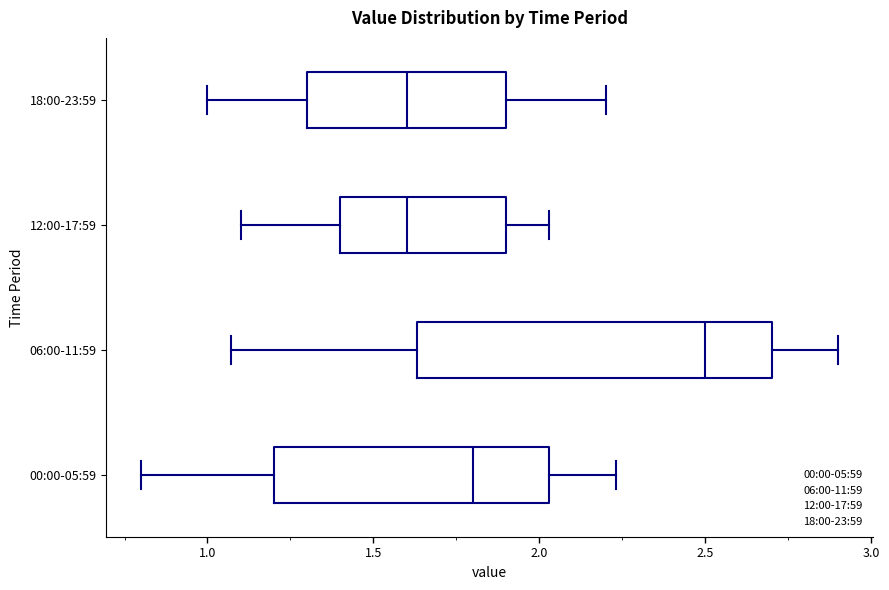

Where does the left whisker of the box for 00:00-05:59 end on the x-axis? The values are not printed on the chart, so give them approximately, as read against the axis.

0.80